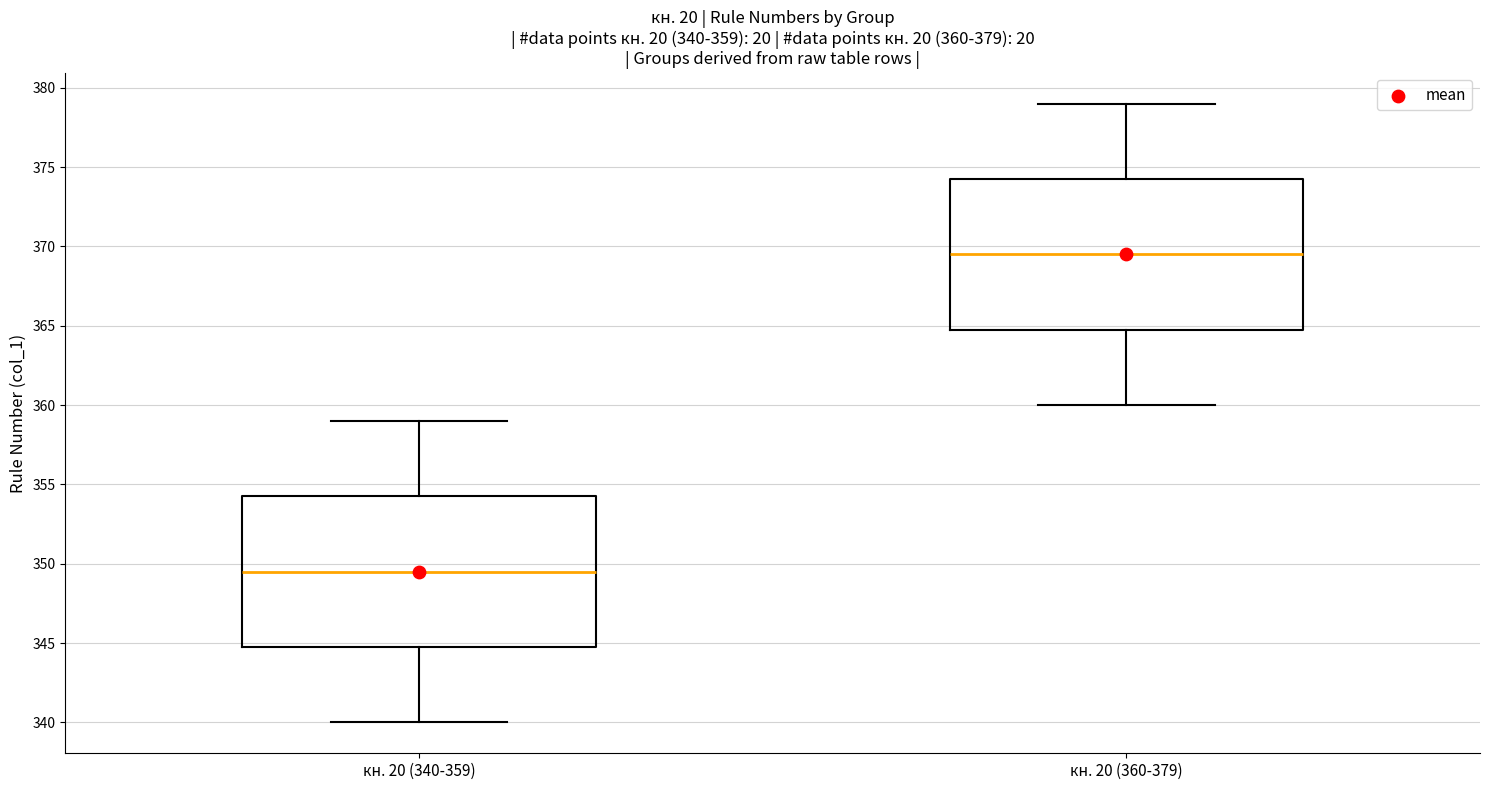

Which box has the highest median line?

кн. 20 (360-379)